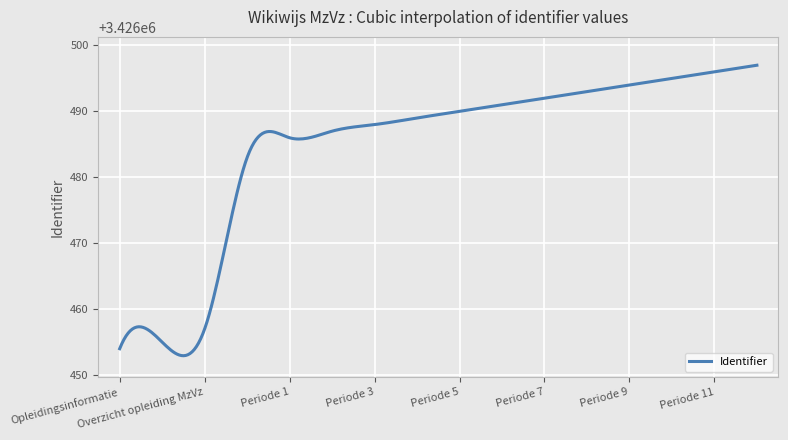

What is the difference between the maximum and minimum values?

44.1